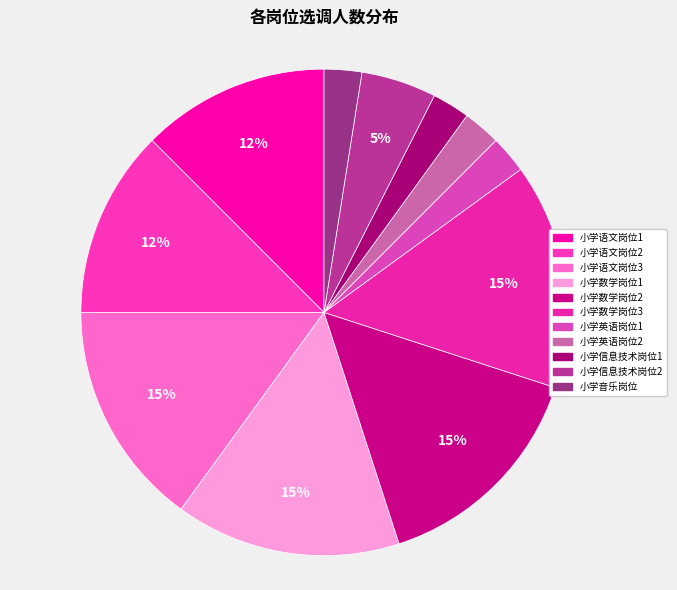

To the nearest percent, what portion does 小学音乐岗位 represent?

2%